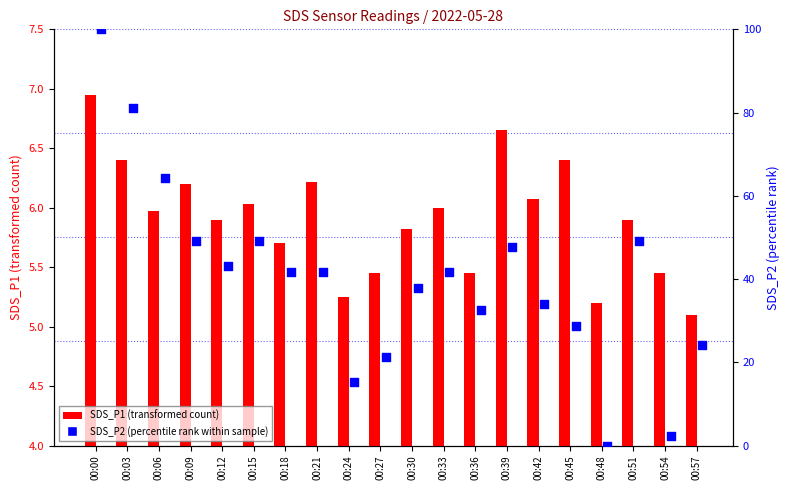

Which series has the widest spread of Y values?

SDS_P2